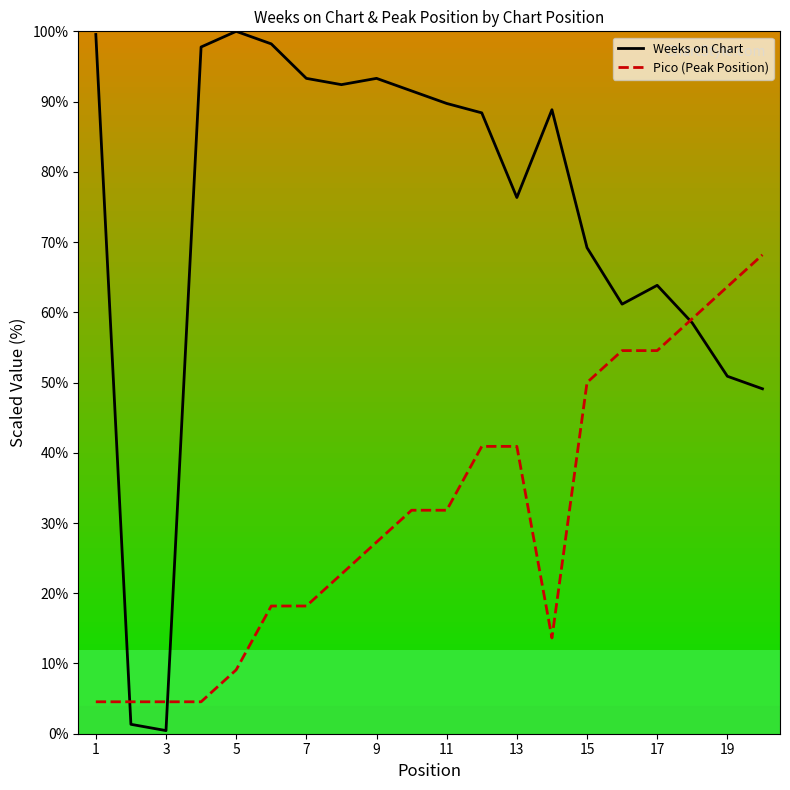

How many times do Weeks on Chart and Pico (Peak Position) cross each other?

3